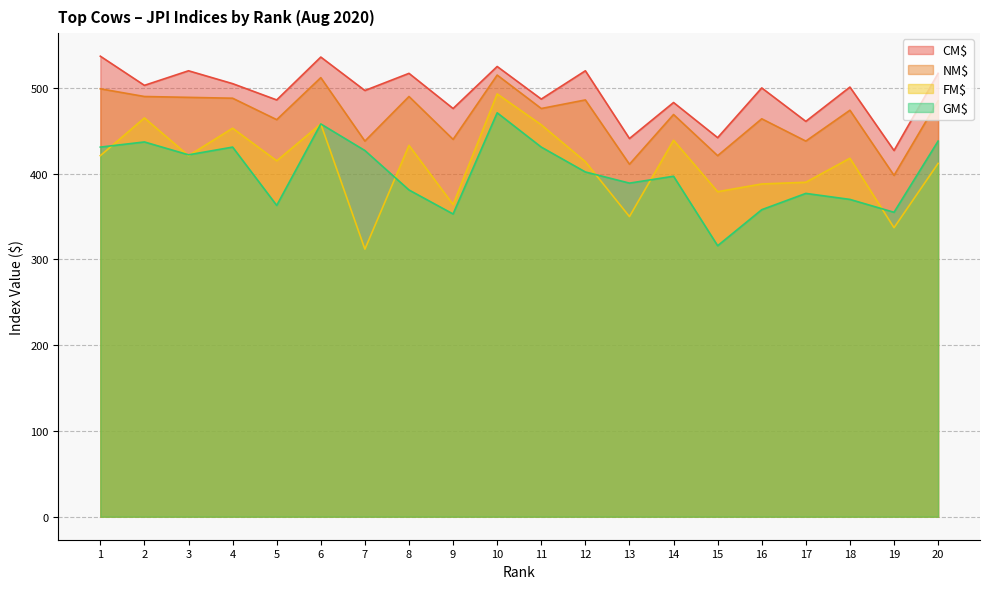

Reading left to right, list all the values displayed in this chart.

CM$: 1=537	2=503	3=520	4=505	5=486	6=536	7=497	8=517	9=476	10=525	11=487	12=520	13=441	14=483	15=442	16=500	17=461	18=501	19=427	20=517
NM$: 1=499	2=490	3=489	4=488	5=463	6=512	7=438	8=490	9=440	10=515	11=476	12=486	13=411	14=469	15=421	16=464	17=438	18=474	19=398	20=485
FM$: 1=421	2=465	3=421	4=453	5=415	6=458	7=312	8=433	9=364	10=493	11=457	12=414	13=350	14=439	15=379	16=388	17=390	18=418	19=337	20=412
GM$: 1=431	2=437	3=422	4=431	5=363	6=458	7=427	8=381	9=353	10=471	11=431	12=402	13=389	14=397	15=316	16=358	17=377	18=370	19=355	20=438